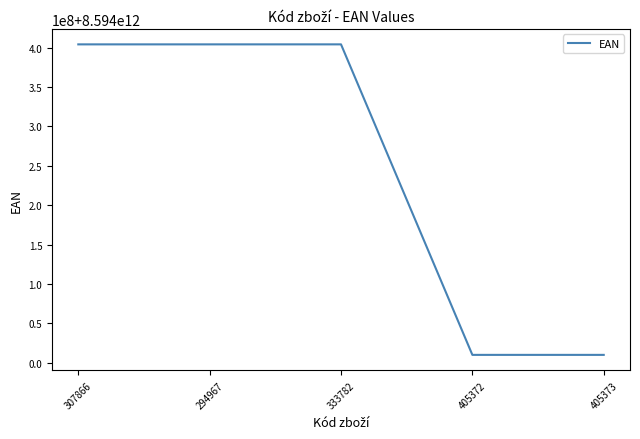

The value at 333782 is 4754259946653. True or false?

False